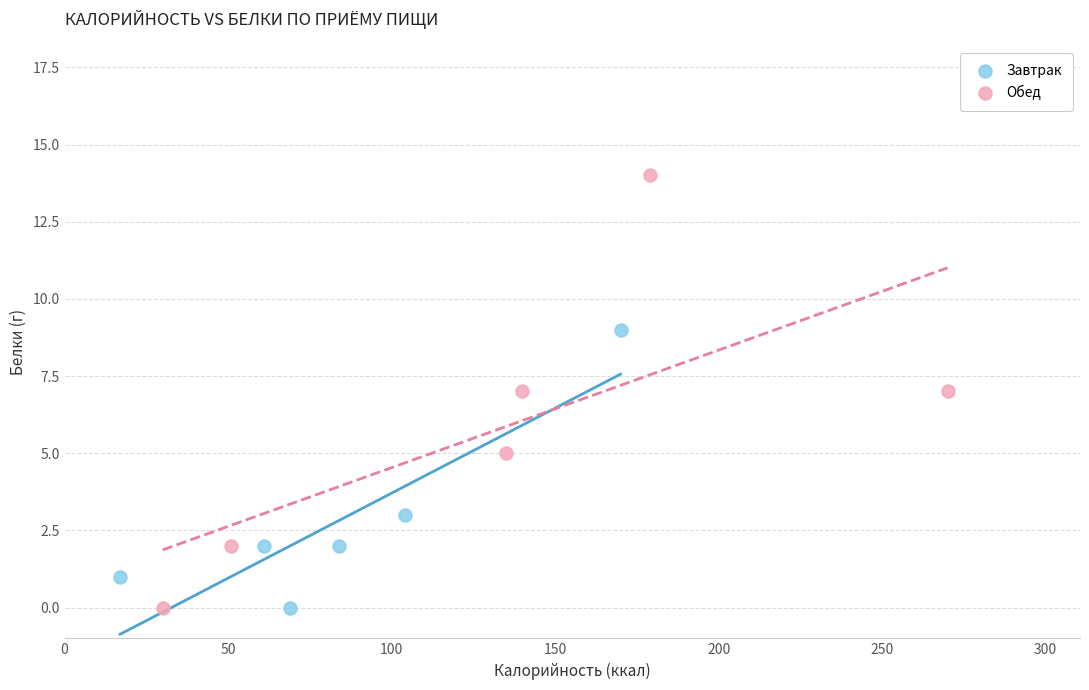

Which series has the largest Y range (max minus min)?

Обед